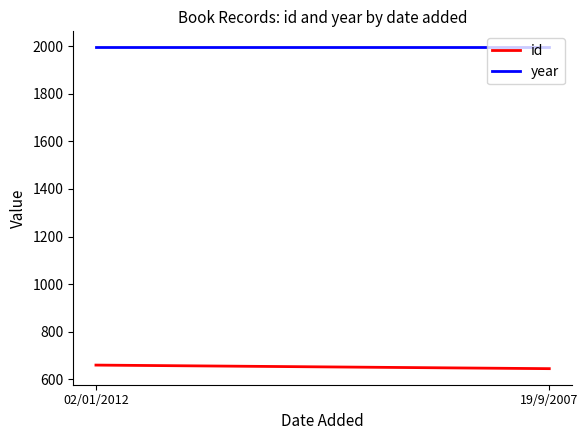

Reading left to right, extract all data points from this chart.

id: 660	645
year: 1995	1995